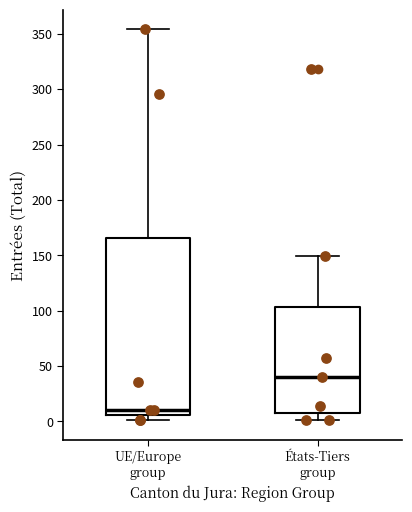

Where is the upper edge of the box for UE/Europe group on the y-axis? The values are not printed on the chart, so give them approximately, as read against the axis.

165